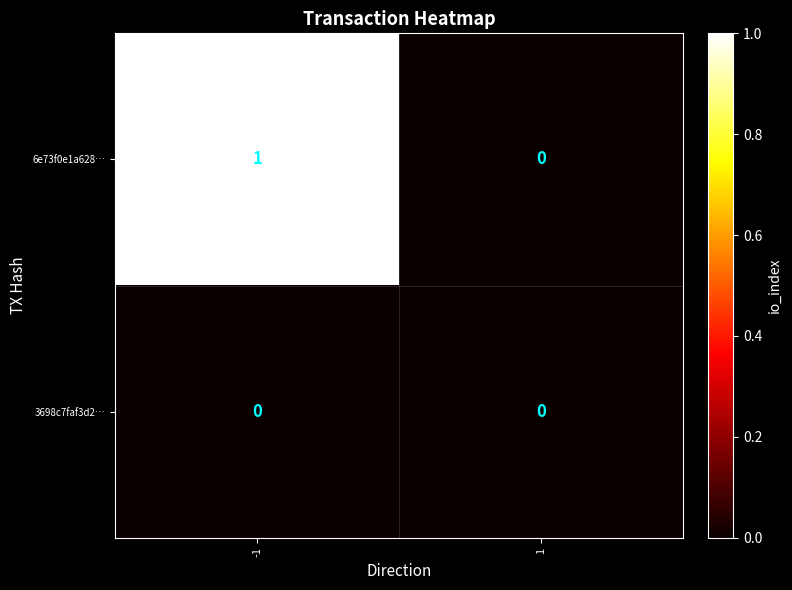

Rank the series by their maximum value, from lowest to highest.

3698c7faf3d2…, 6e73f0e1a628…